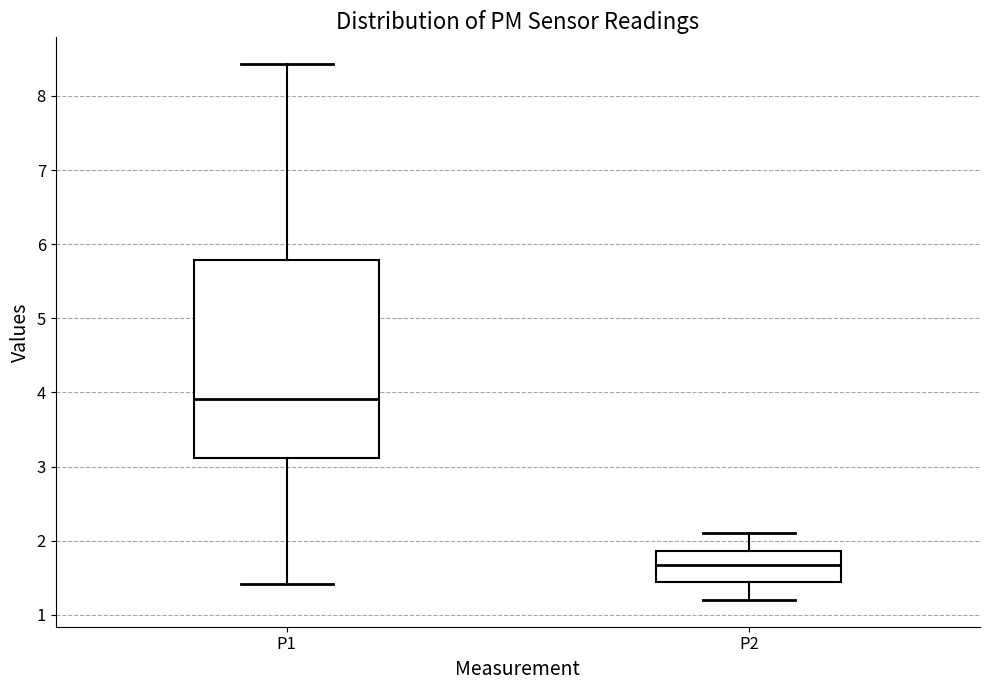

Which box has the lowest median line?

P2